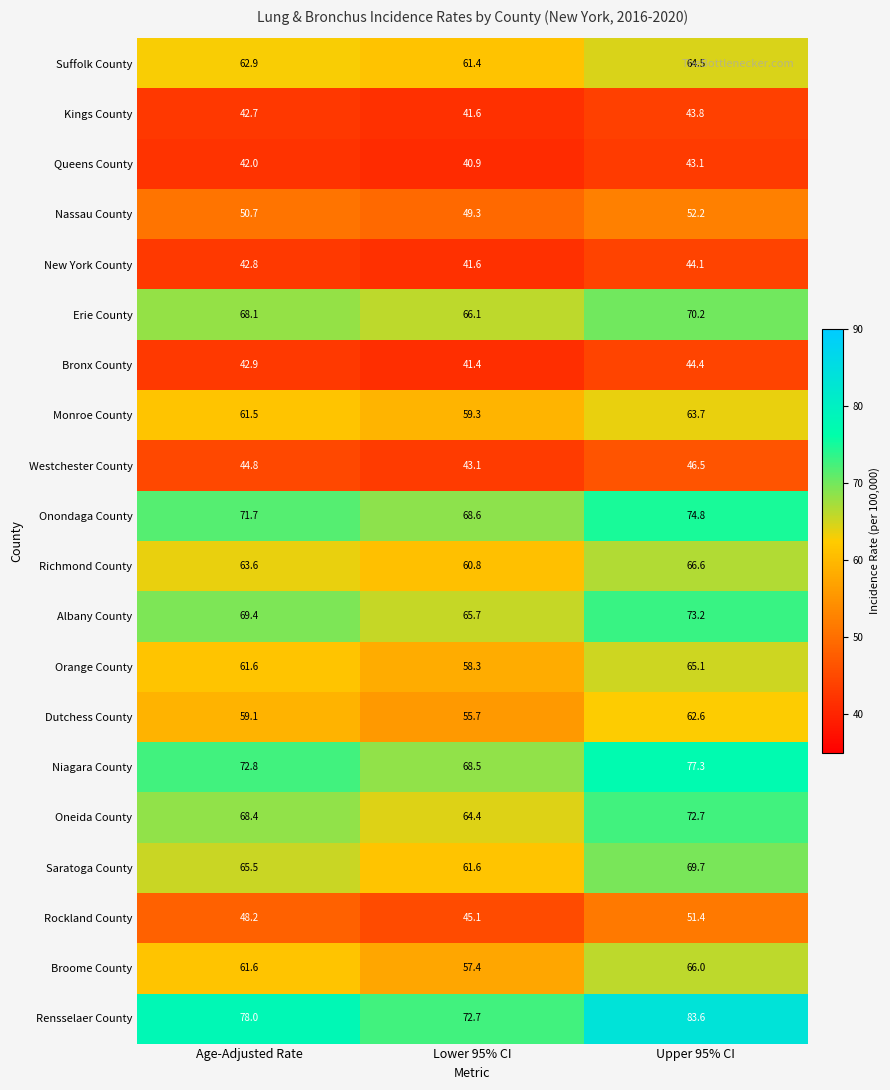

What is the sum of all Monroe County values?

184.5